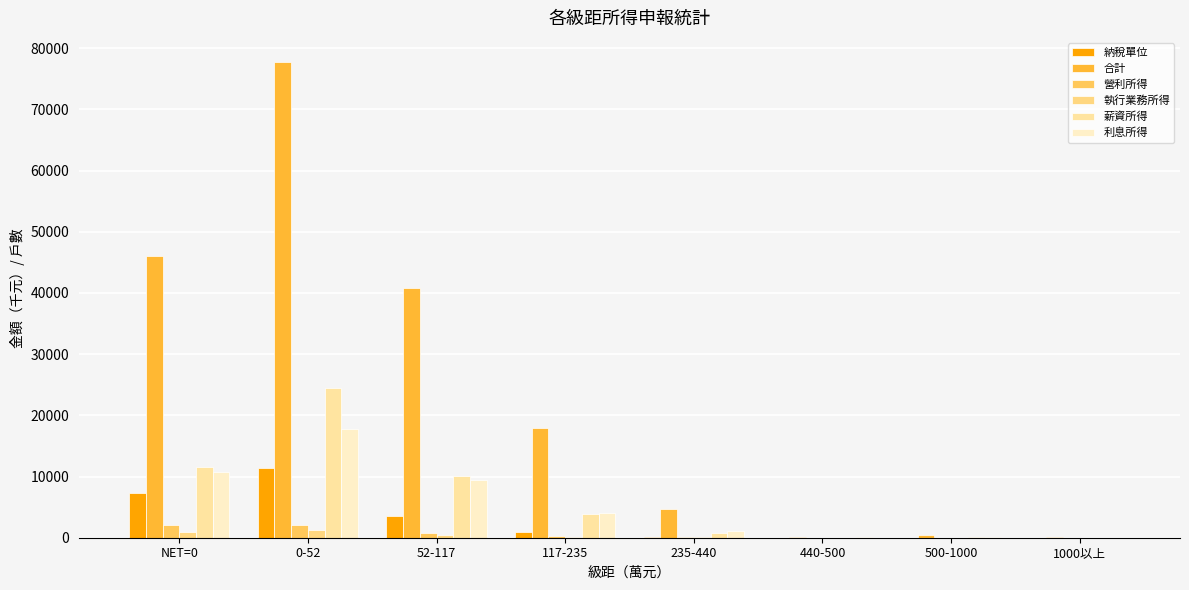

What is the average value of the 利息所得 series?

5408